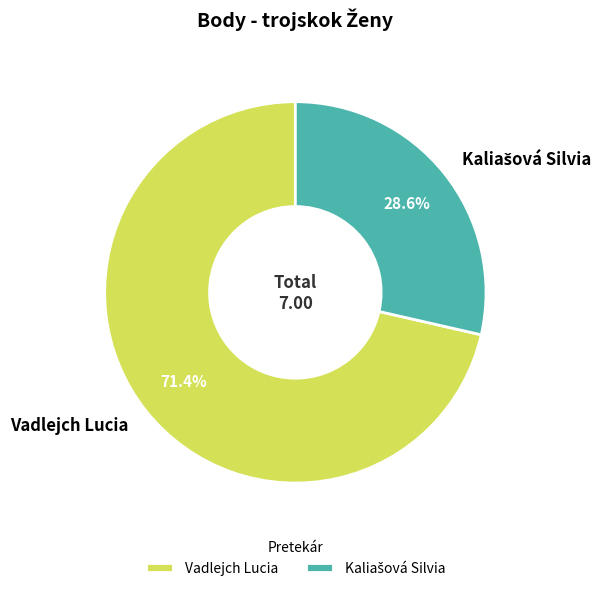

Is there any slice that represents more than half of the pie?

Yes